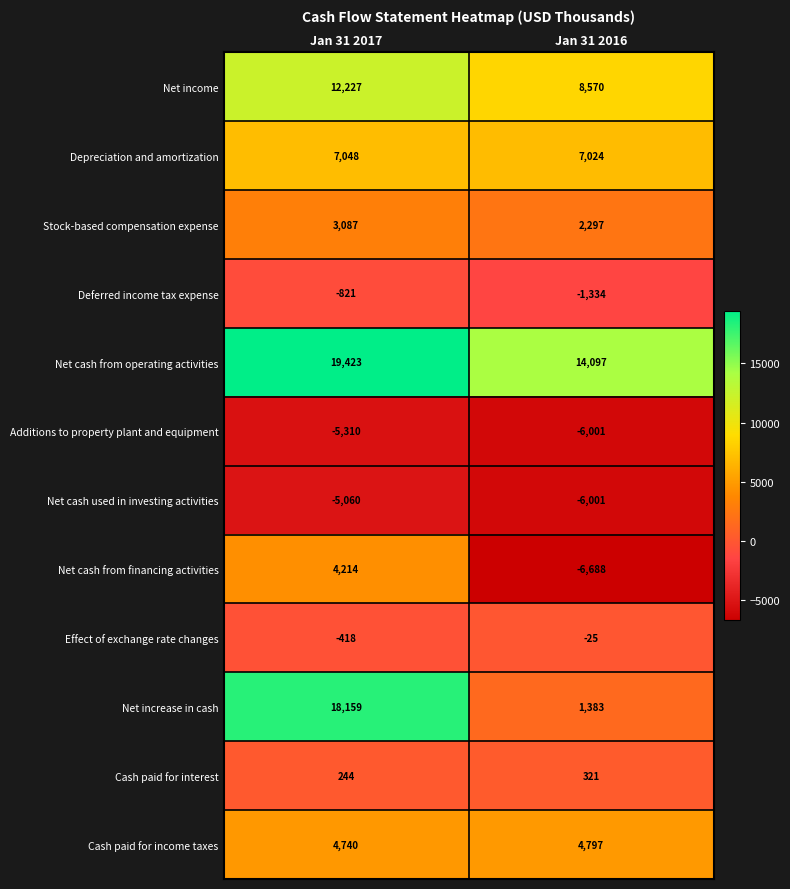

What value does the Net income series have at Jan 31 2016?

8570